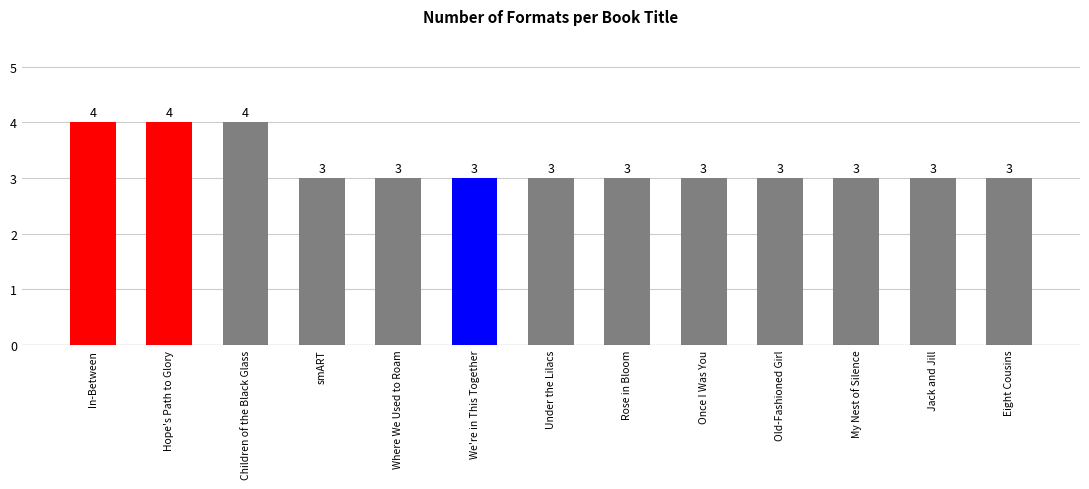

What is the average value?

3